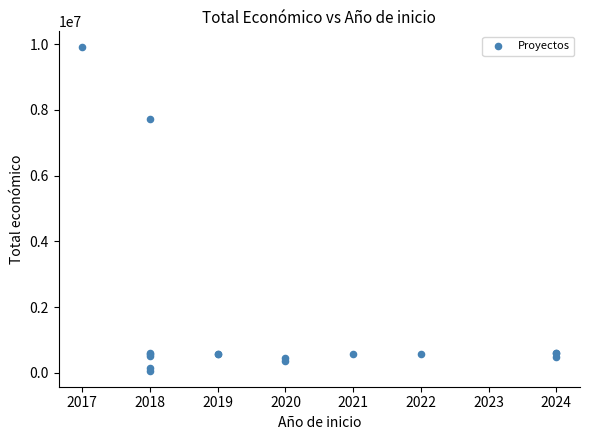

What Y value in the scatter plot is closest to 4983159?

7717171